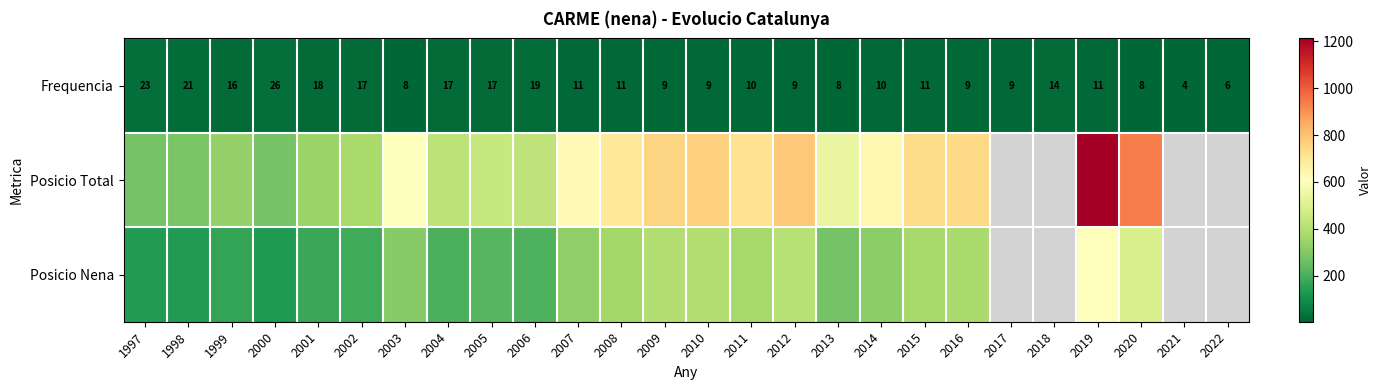

What is the difference between the Frequencia values at 2022 and 2016?

3